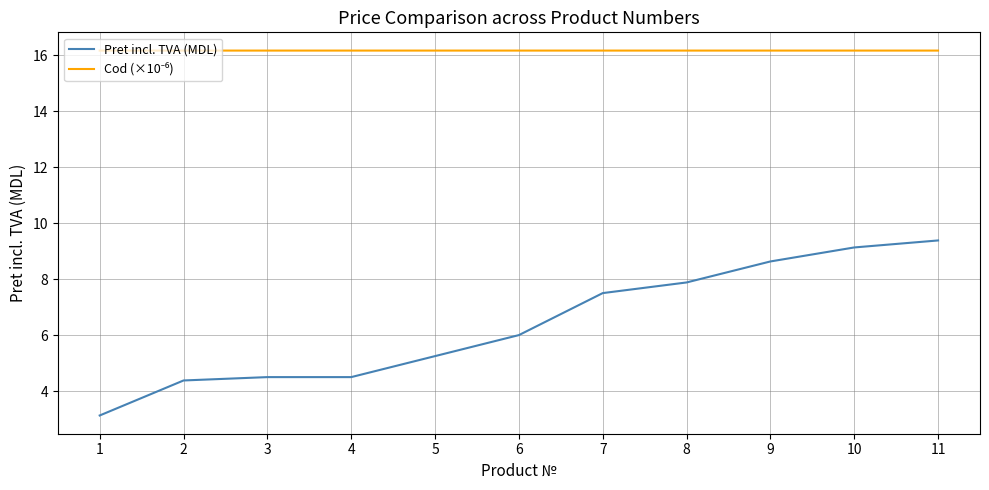

Is this an area chart (filled region under the line)?

No